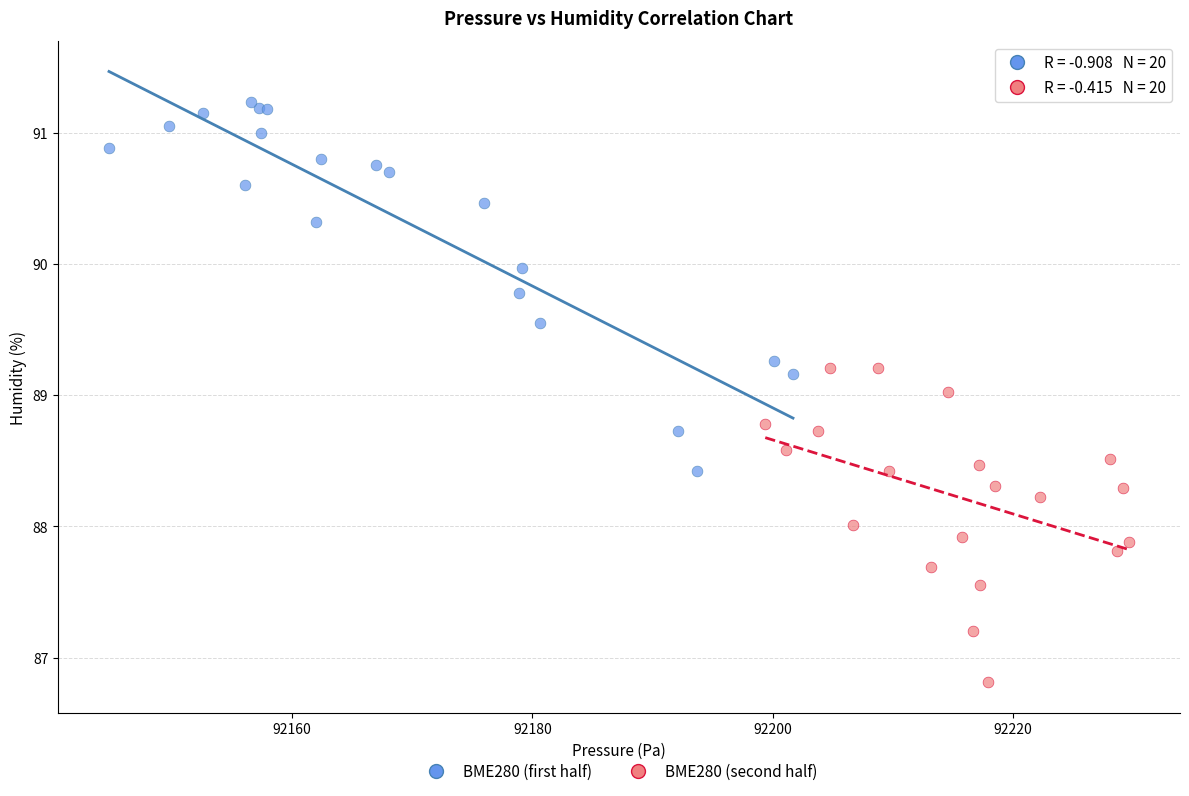

Which series contains the highest Y value?

BME280 (first half)